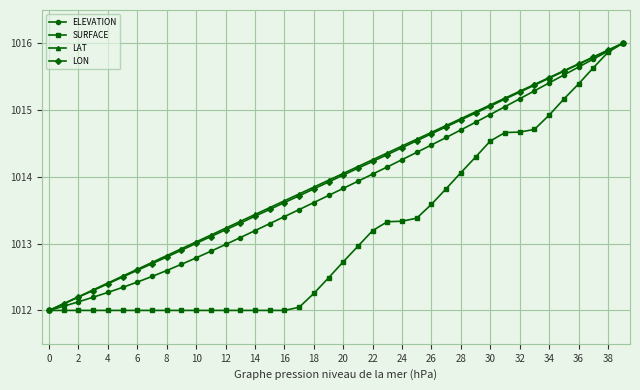

How many data points in LAT are above 1014?

20